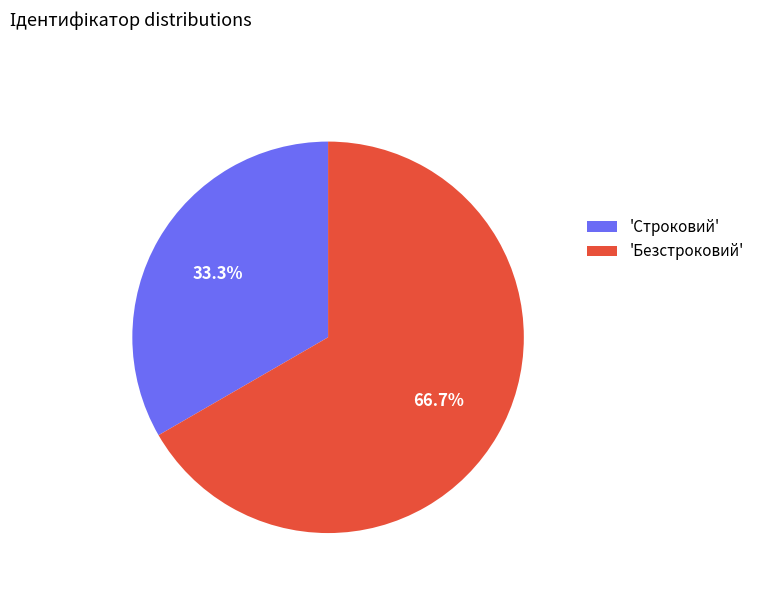

Combined, do 'Безстроковий' and 'Строковий' account for over 50%?

Yes